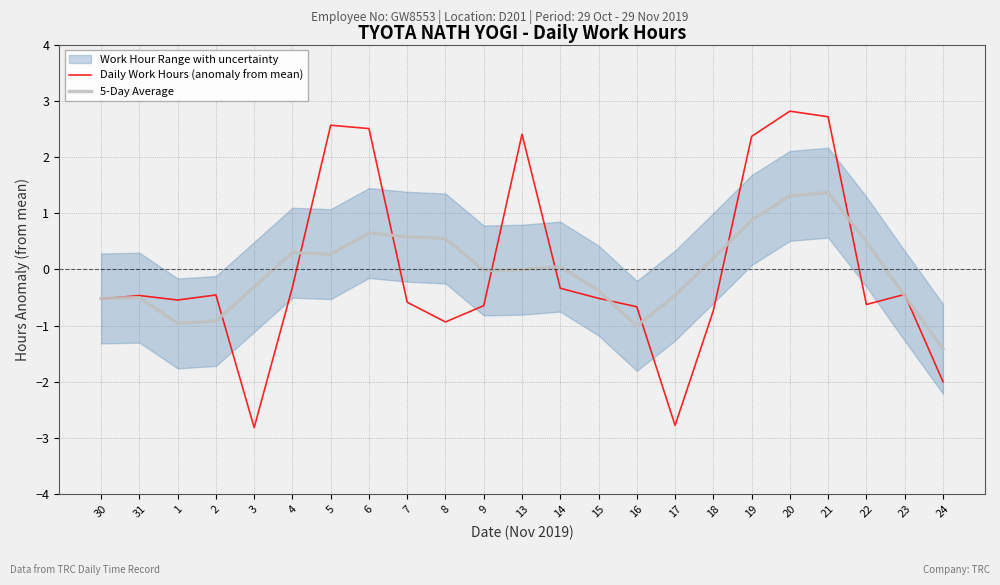

The Daily Work Hours (anomaly from mean) series shows -0.4 at 8. True or false?

False